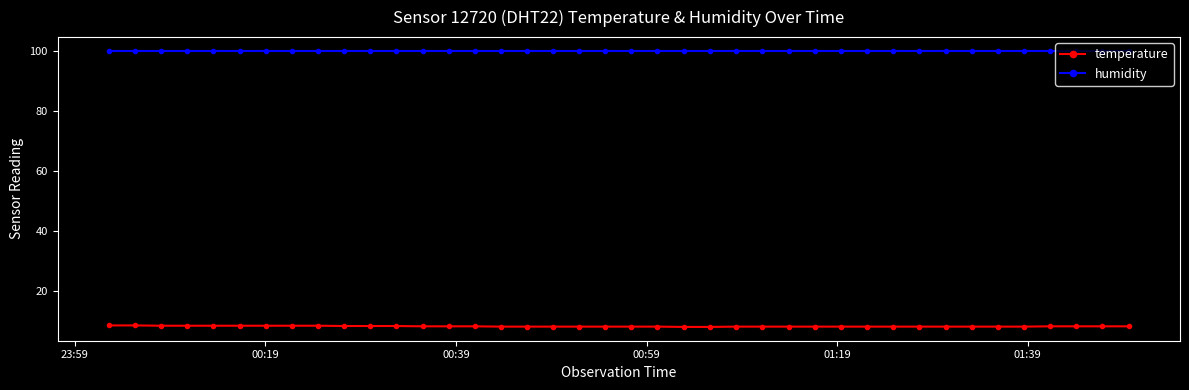

True or false: temperature and humidity cross at least once.

False